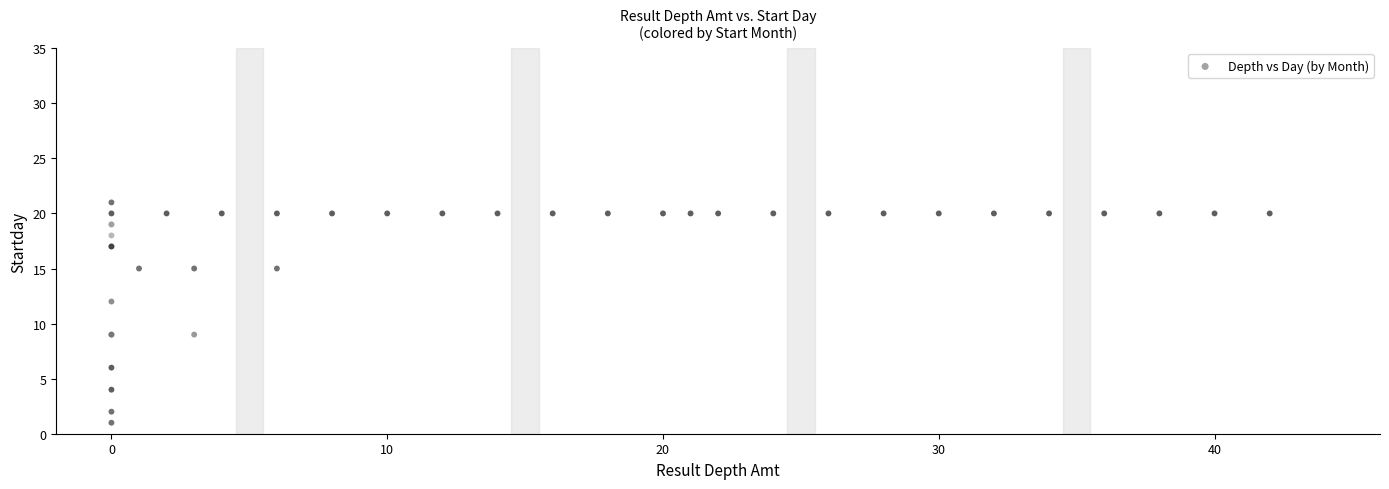

What Y value in the scatter plot is closest to 11?

12